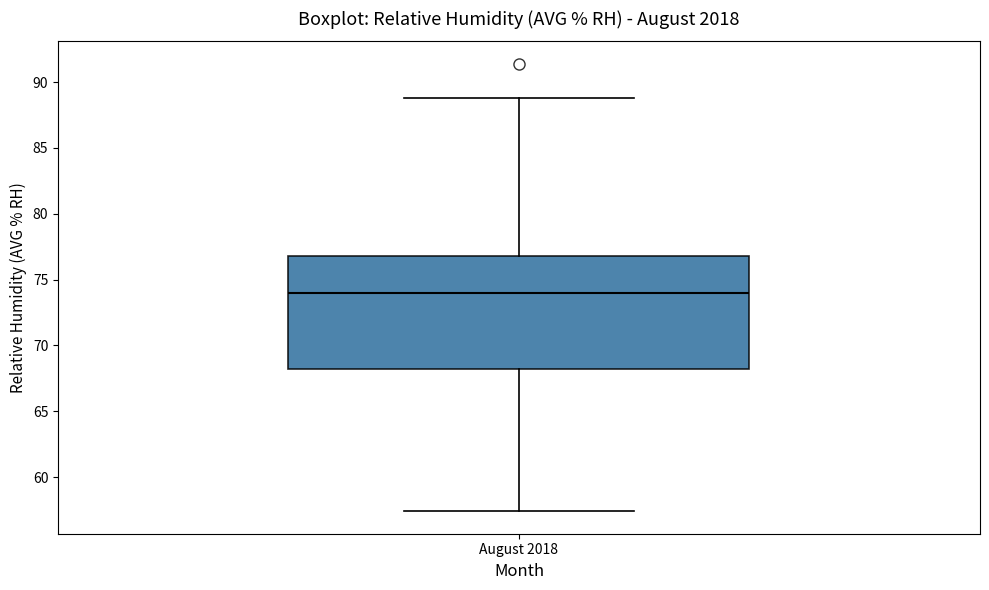

Where does the upper whisker of the box for August 2018 end on the y-axis? The values are not printed on the chart, so give them approximately, as read against the axis.

89.0